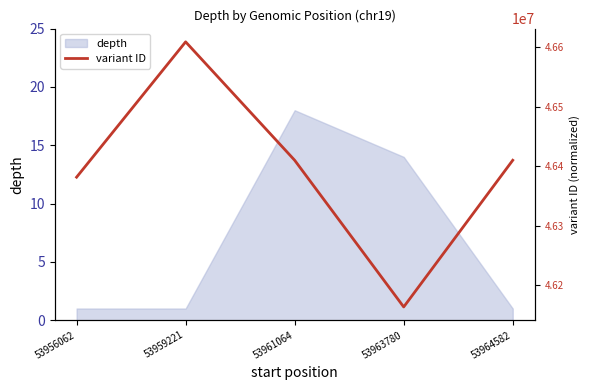

How many interior local peaks (higher than both neighbors) does the data have?

1